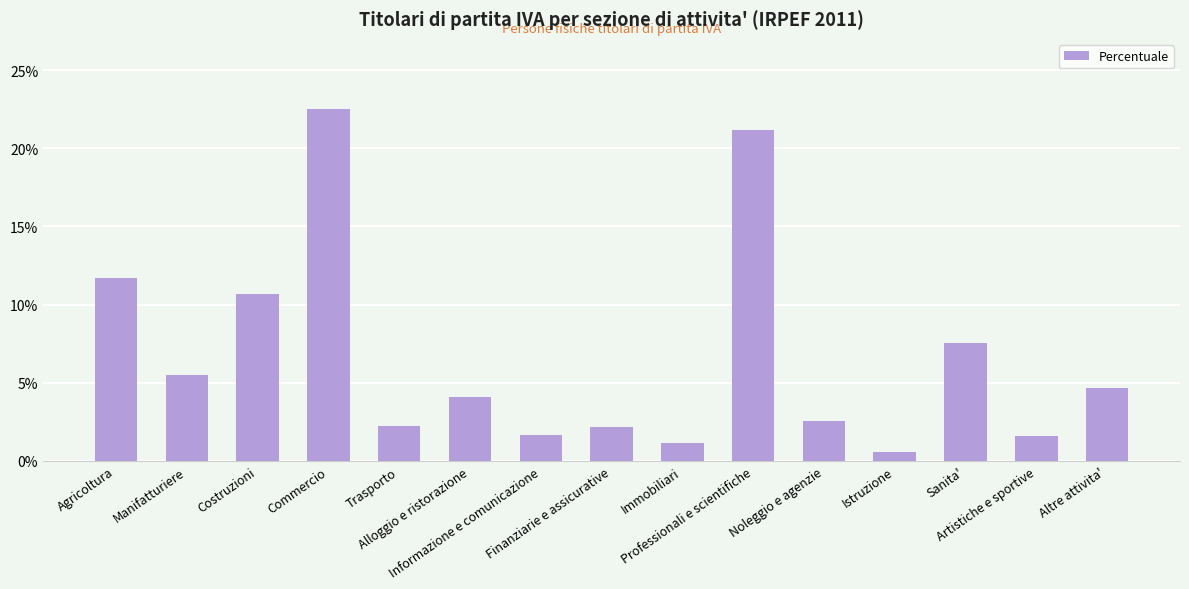

What is the difference between the second highest and second lowest values?

20.0